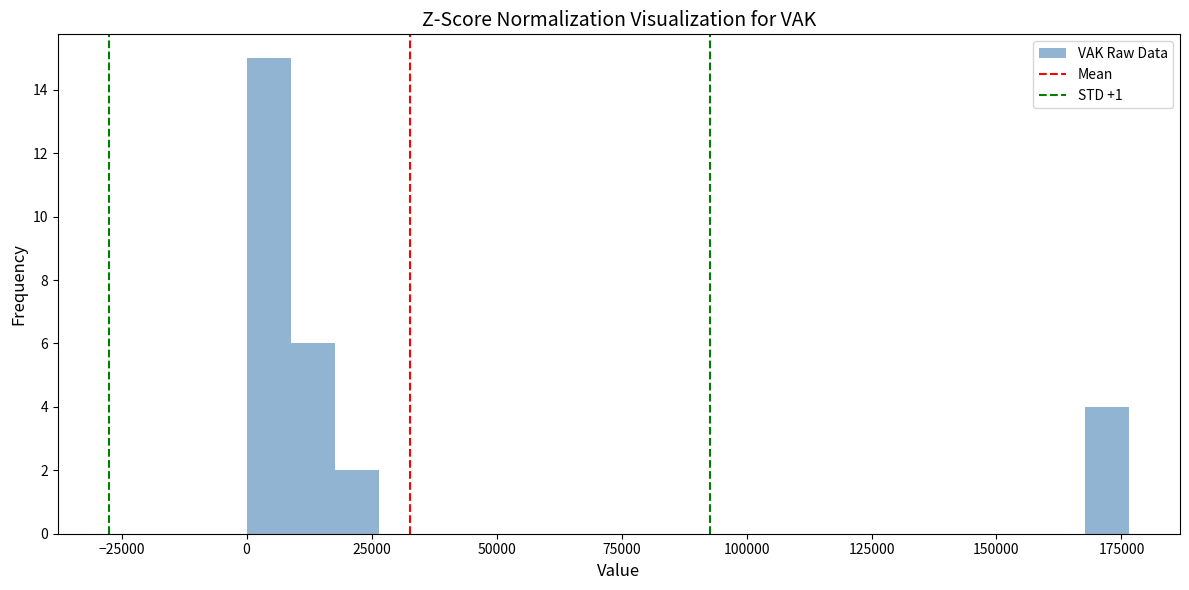

Read against the x-axis, roughly where is the centre of the tallest bar?

5000